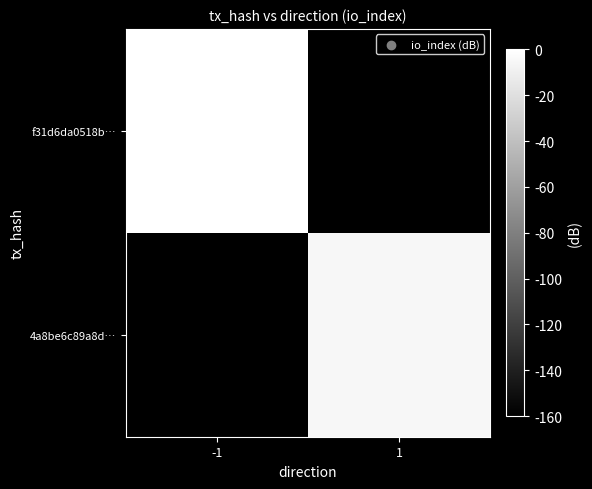

What is the spread (max minus min) of values at 1?

154.9